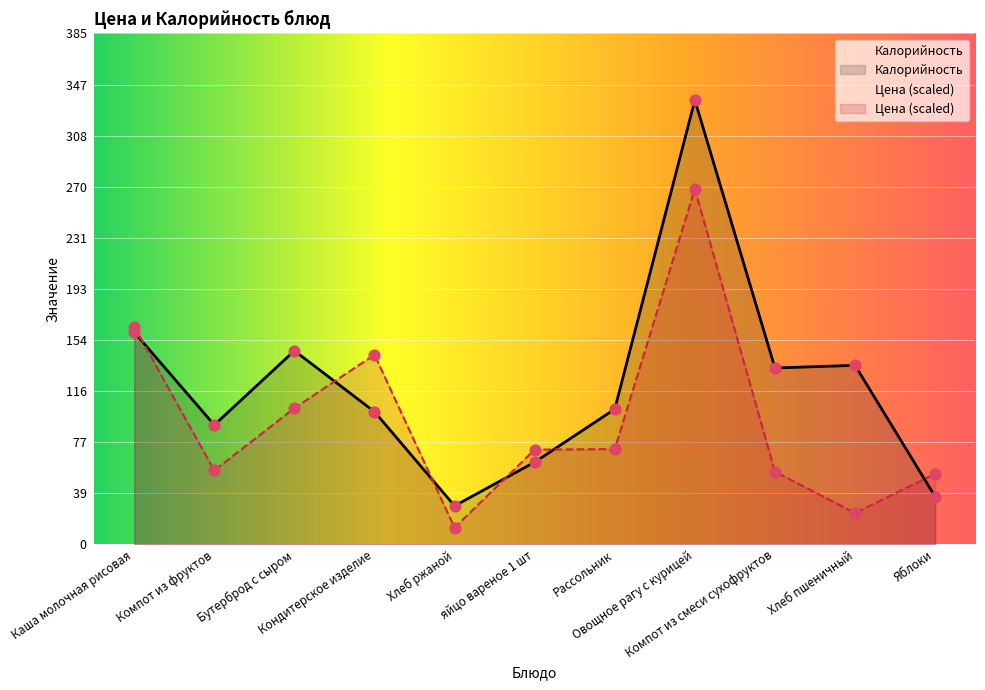

At how many categories does at least one series exceed 85?

8